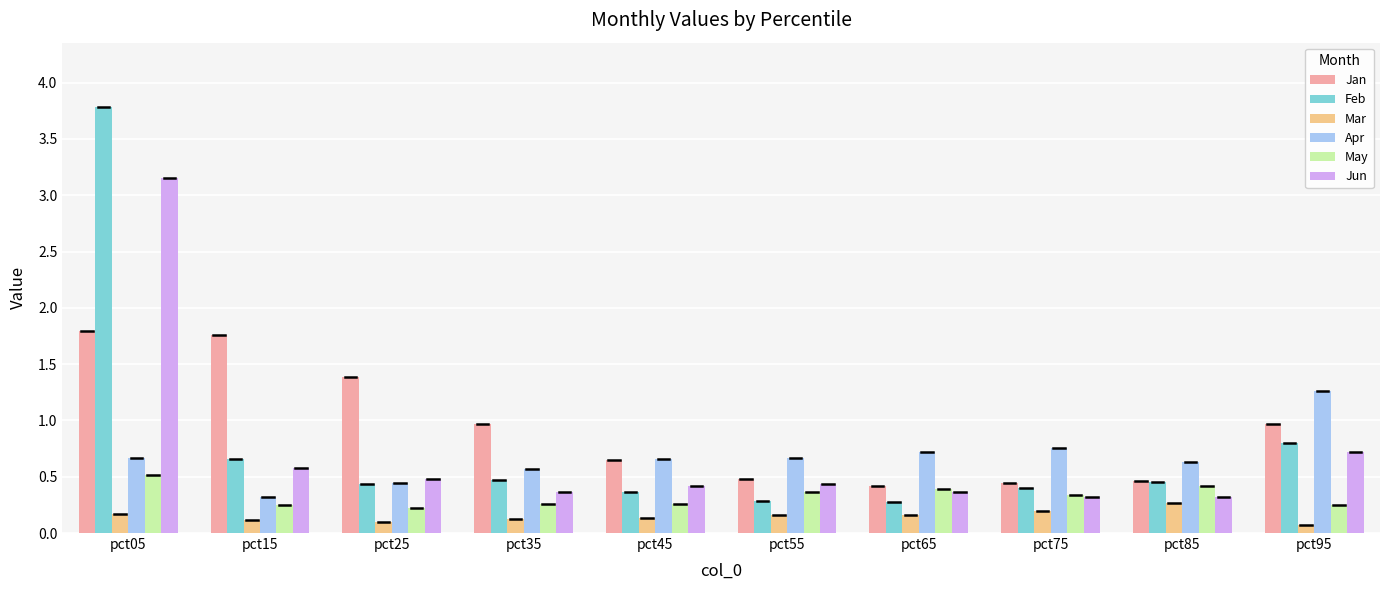

Which category has the highest value in the Apr series?

pct95